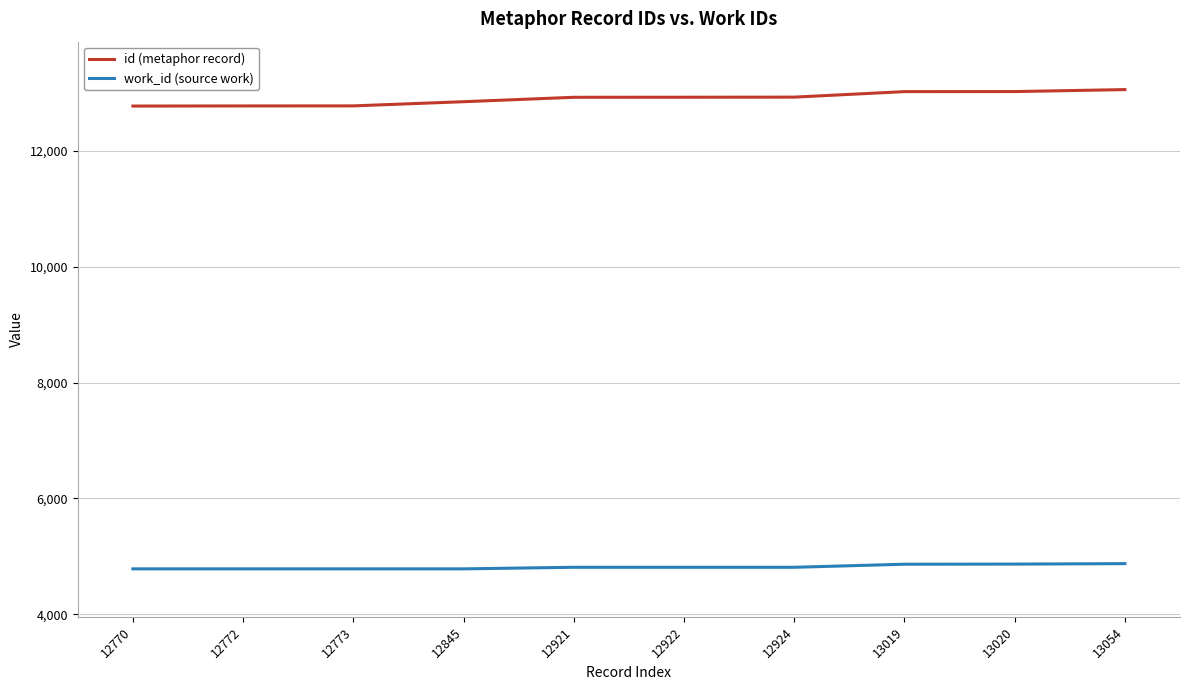

Is the value of work_id (source work) at 12770 greater than the value of id (metaphor record) at 12772?

No